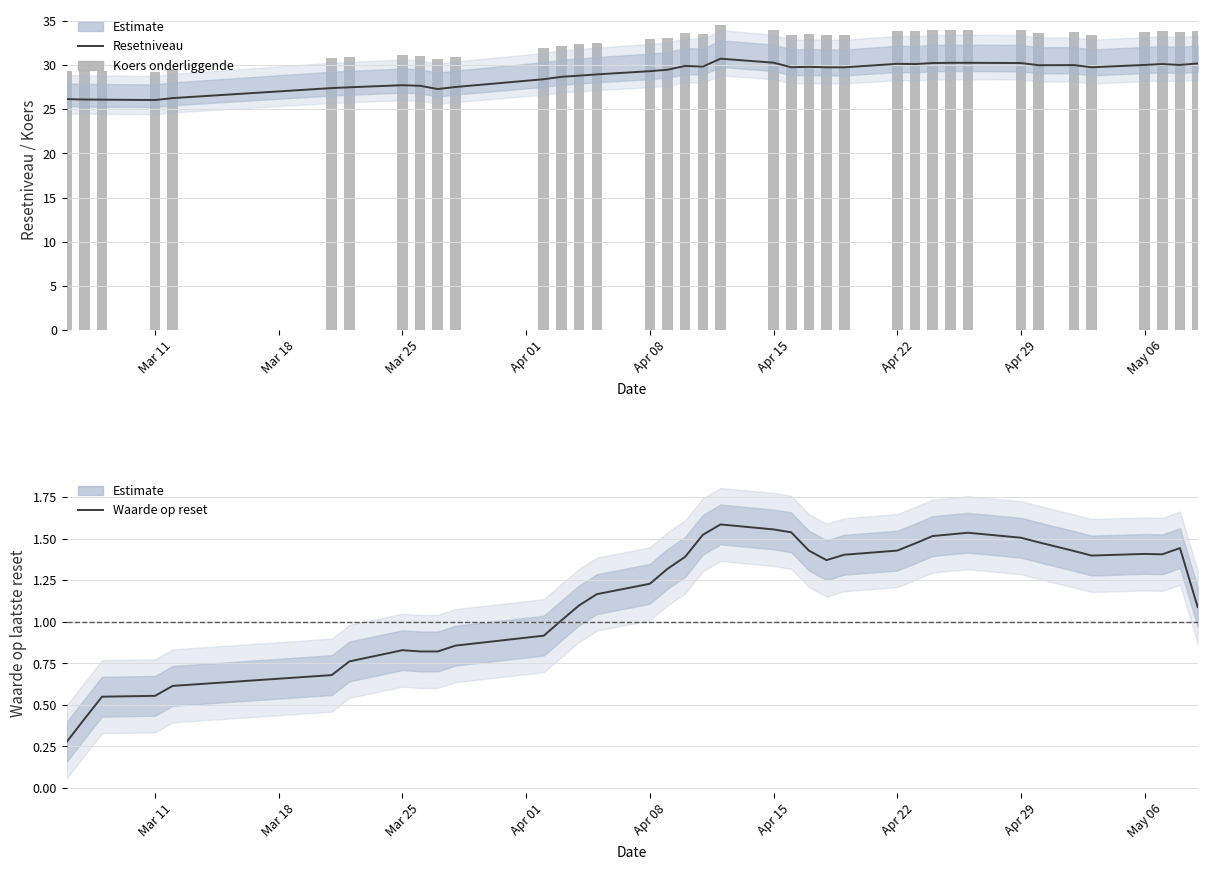

What is the spread (max minus min) of values at Apr 29?

32.5